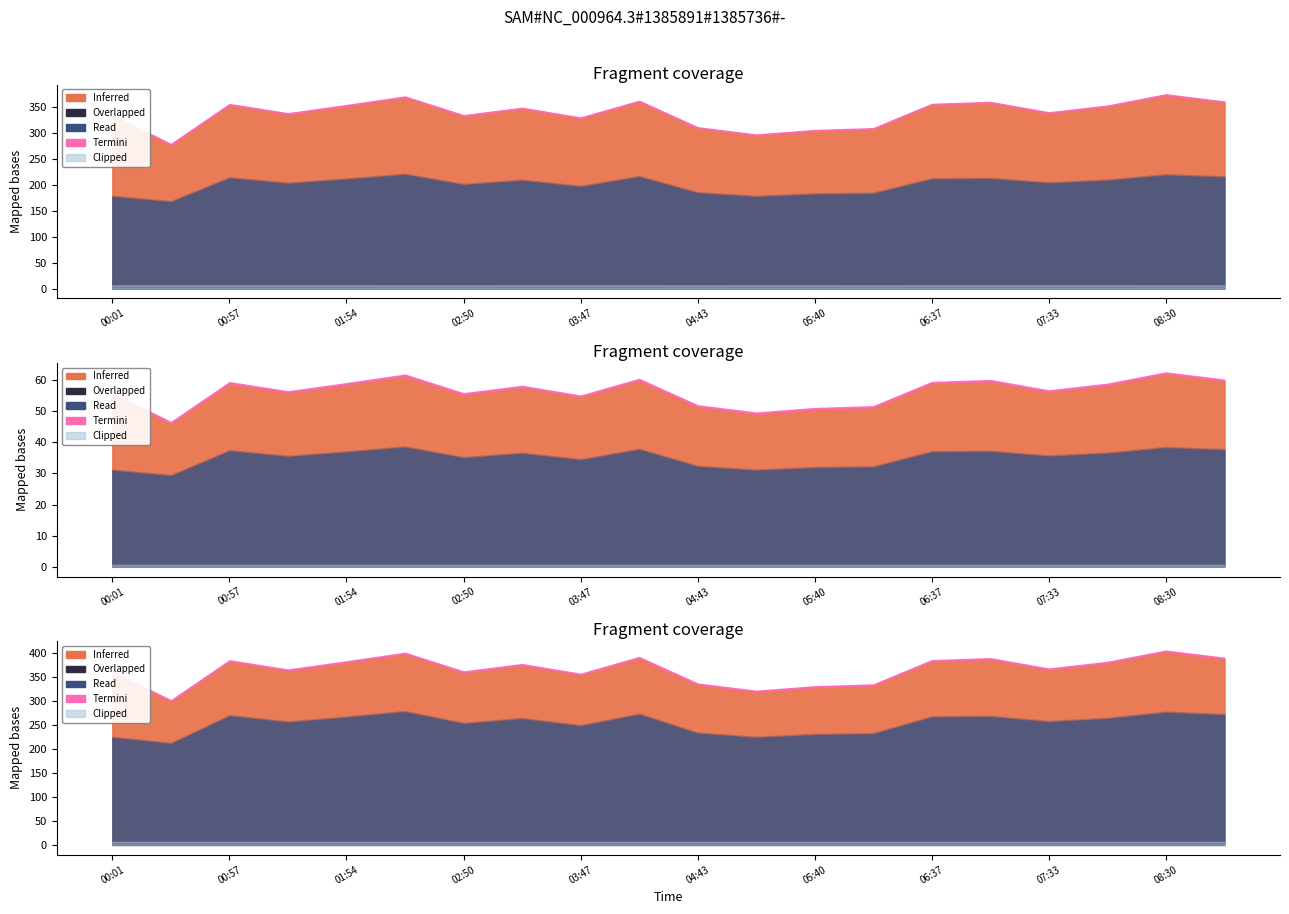

What is the smallest value displayed?

13.1